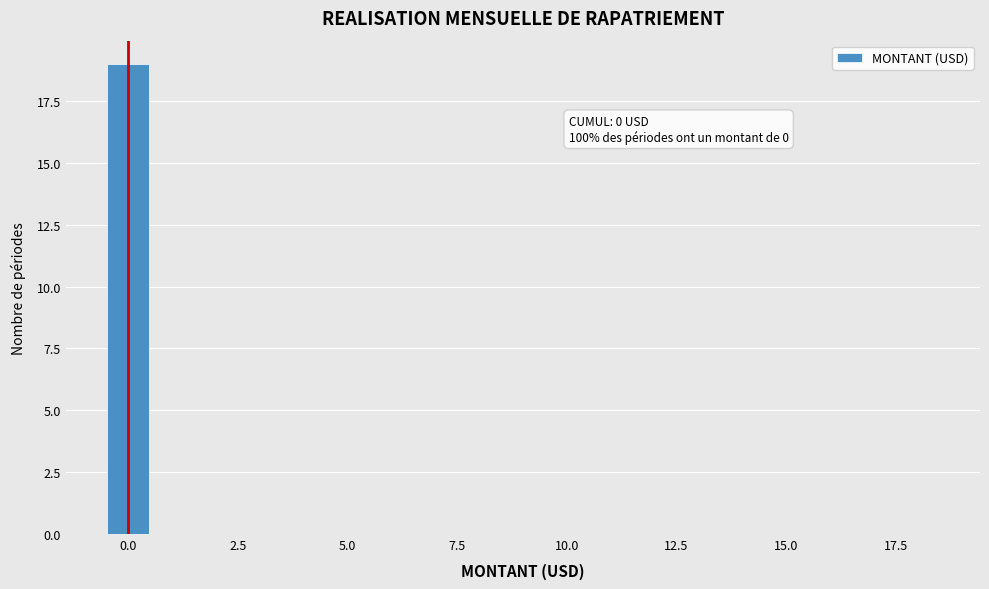

Read against the x-axis, roughly where is the centre of the tallest bar?

0.0